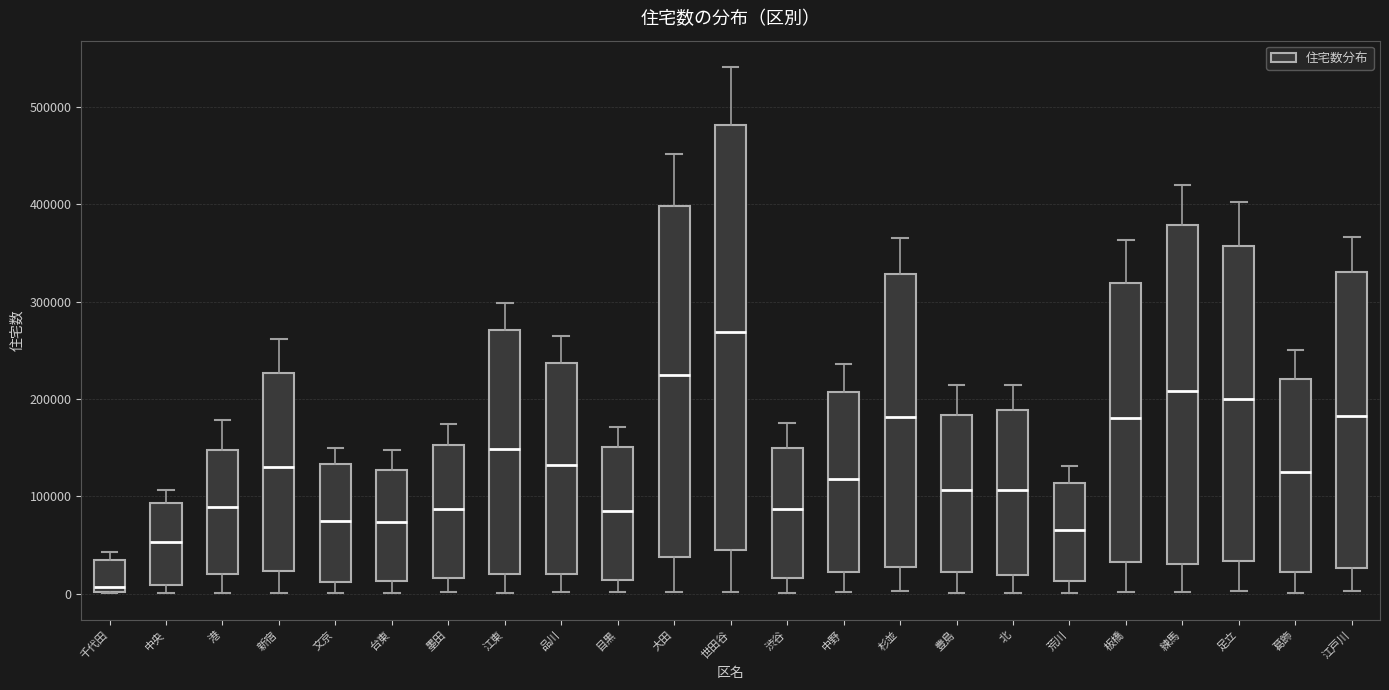

Comparing the boxes themselves (not the whiskers), which one is the tallest?

世田谷